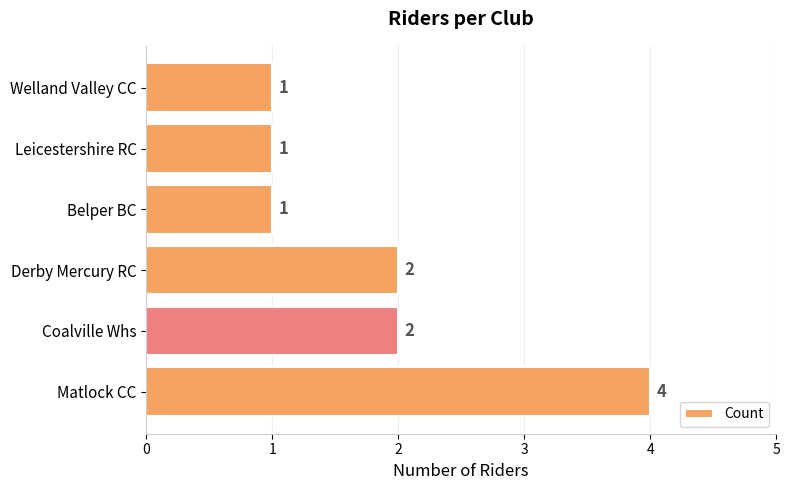

What is the sum of all values?

11